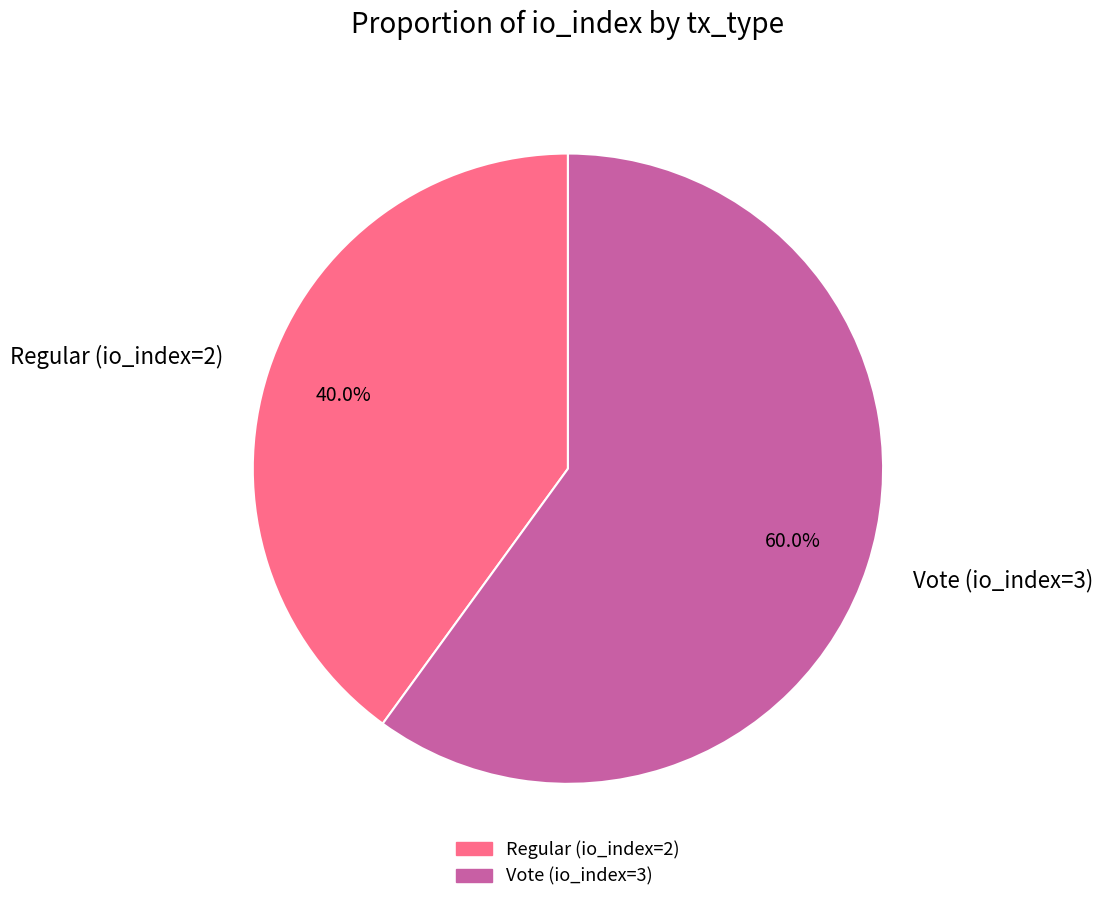

What is the largest slice in the pie chart?

Vote (io_index=3)